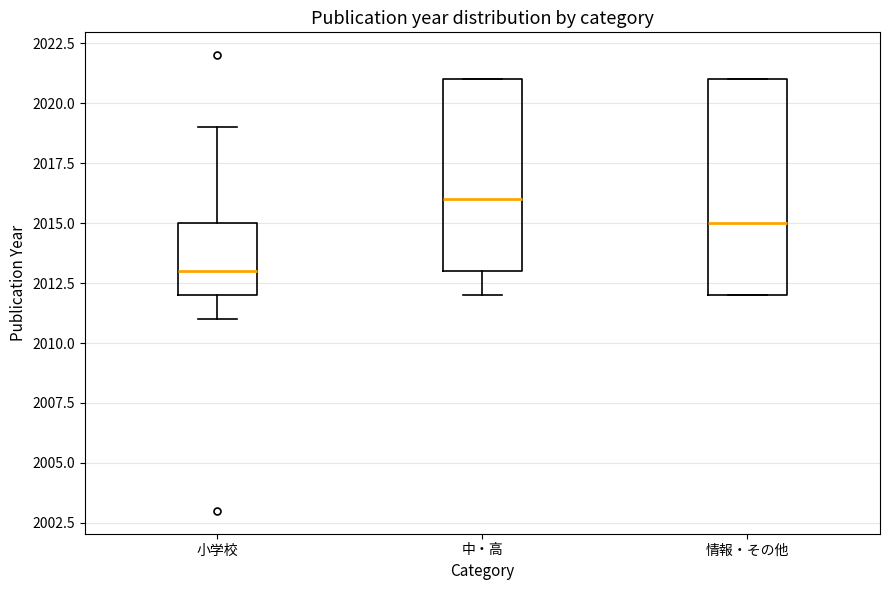

Which box has the lowest median line?

小学校